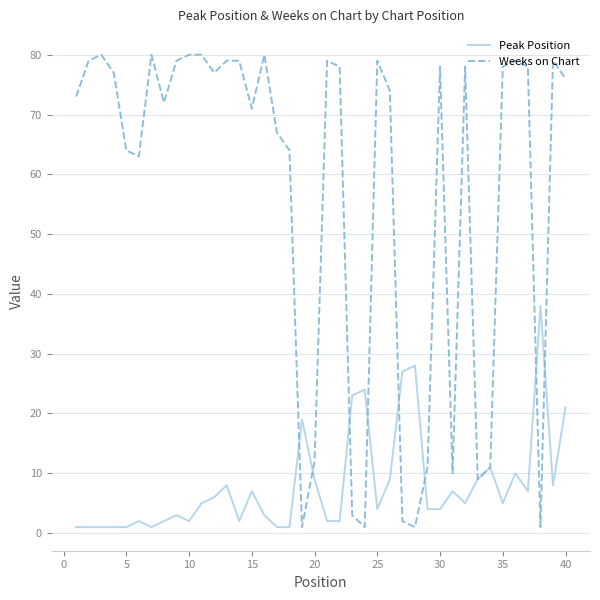

Which series has the largest range (max minus min)?

Weeks on Chart